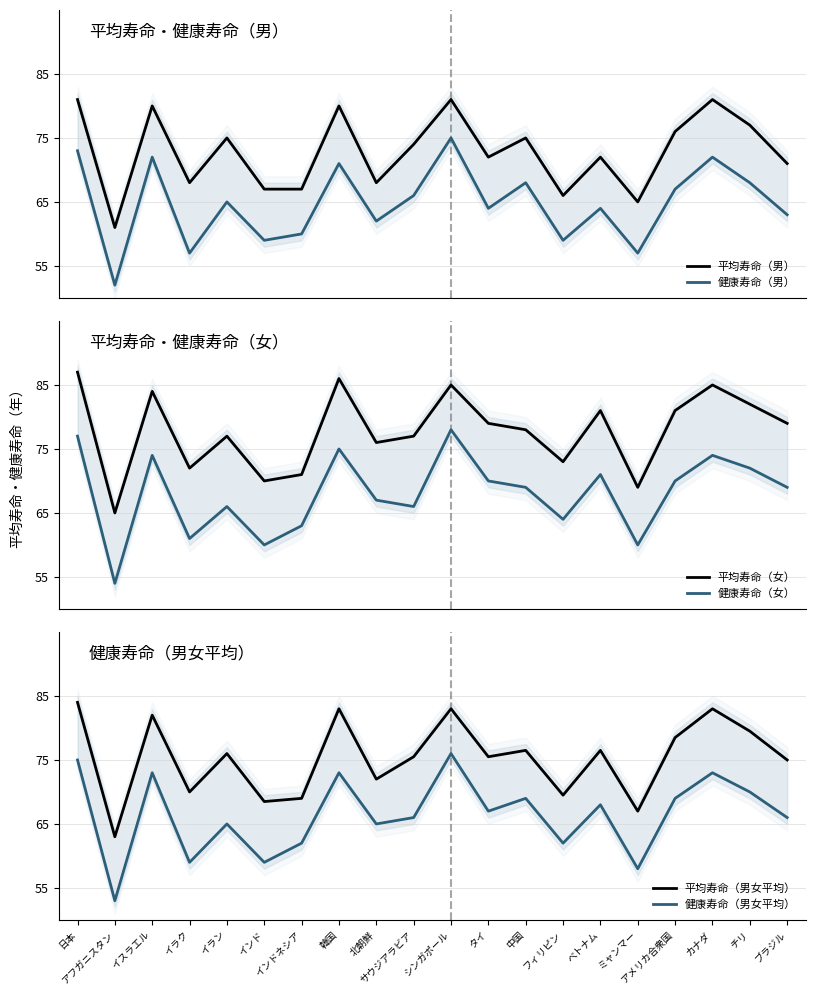

What is the average value of the 平均寿命（女） series?

78